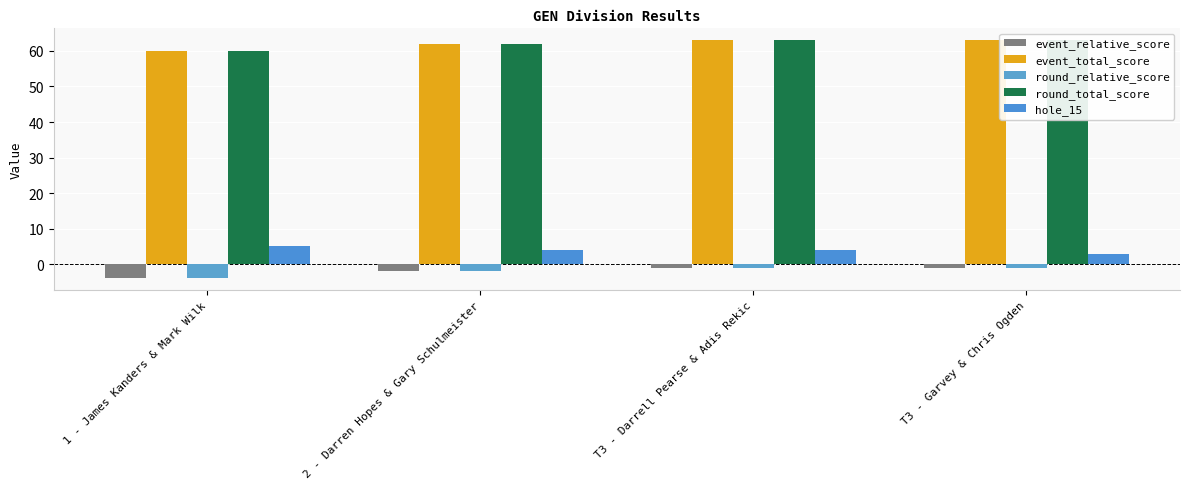

What is the minimum value shown in the chart?

-4